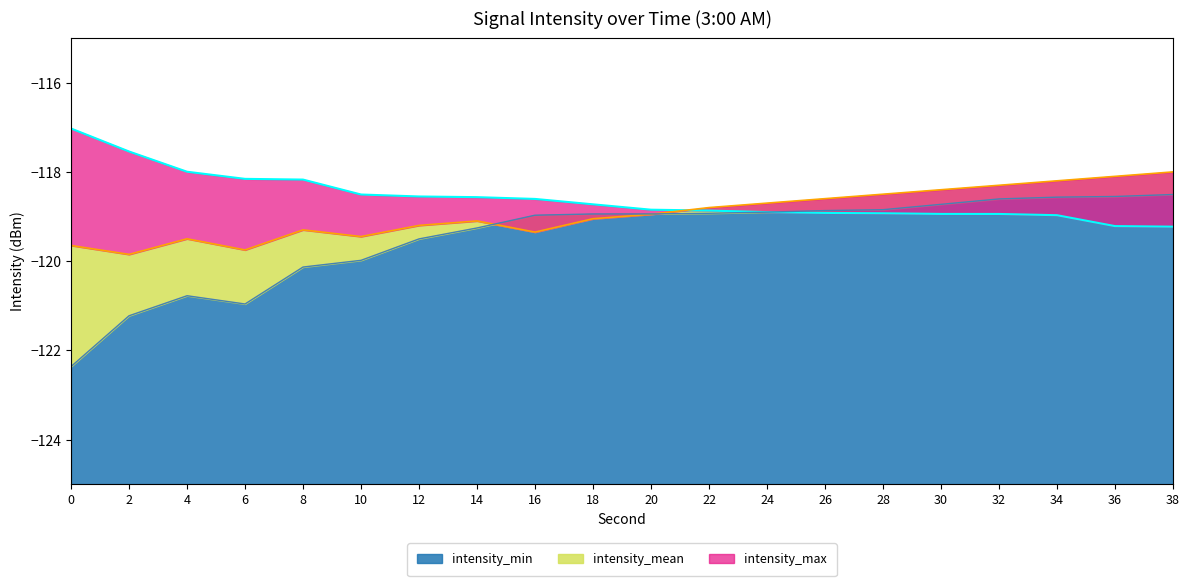

Rank the series by their average value, from lowest to highest.

intensity_min, intensity_mean, intensity_max